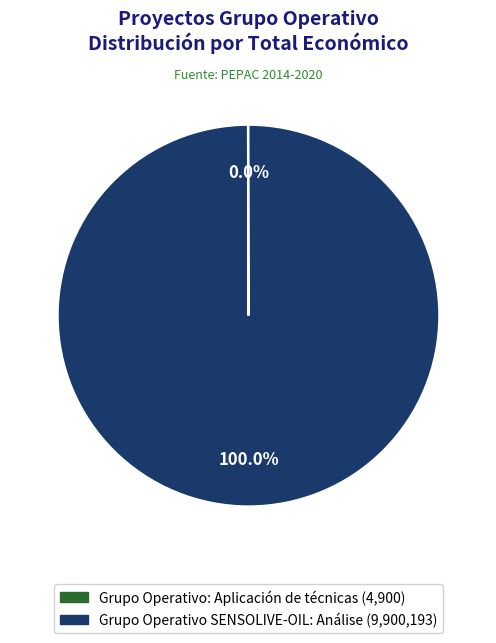

To the nearest percent, what percentage of the pie is Grupo Operativo SENSOLIVE-OIL: Análise?

100%